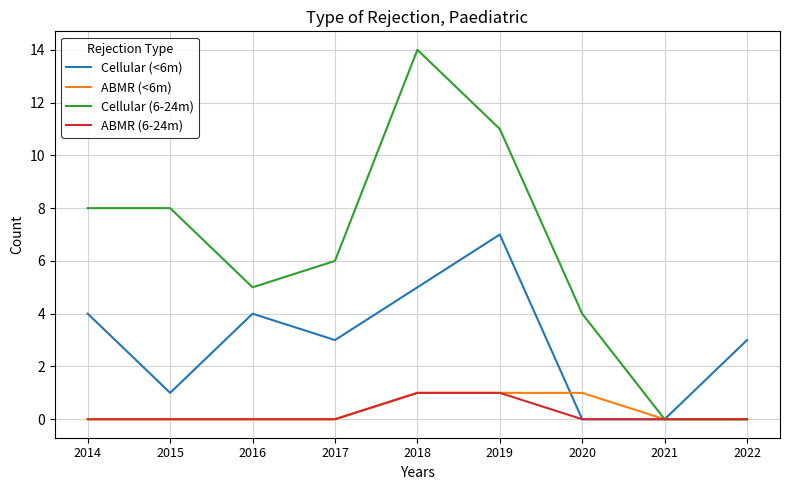

Count the number of data series in this chart.

4